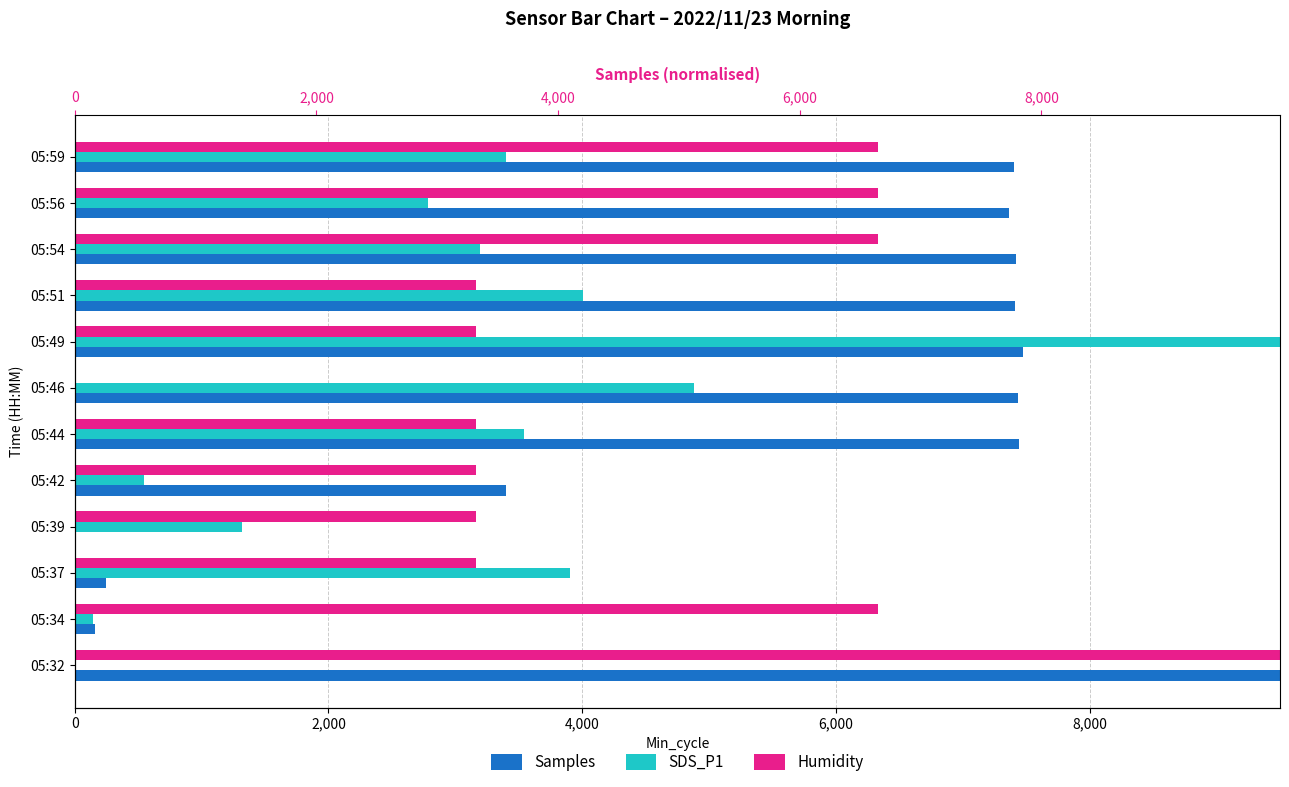

Where is SDS_P1 nearest to the value 4750?

05:46